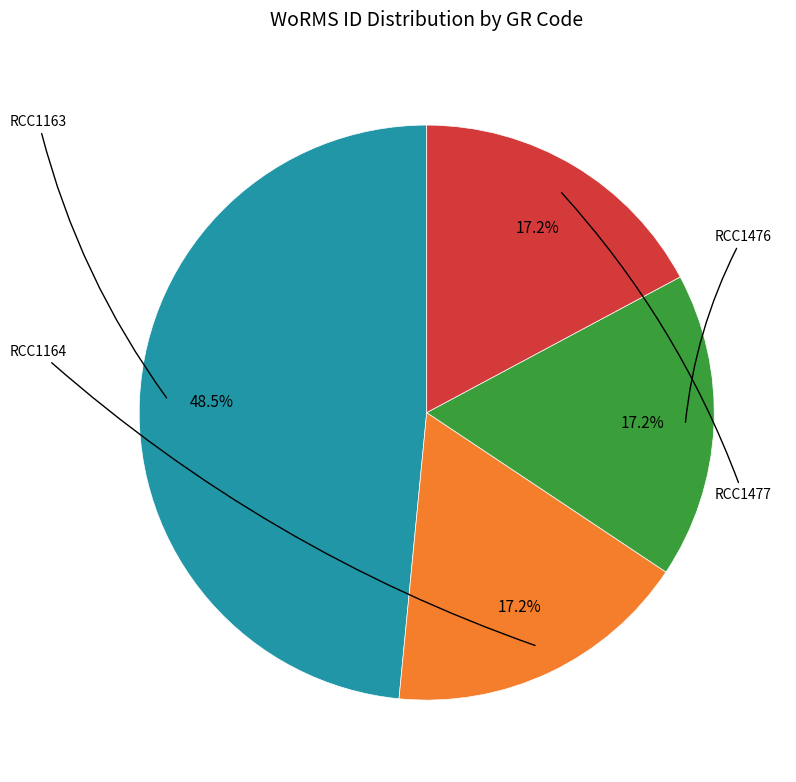

How many slices are in this pie chart?

4